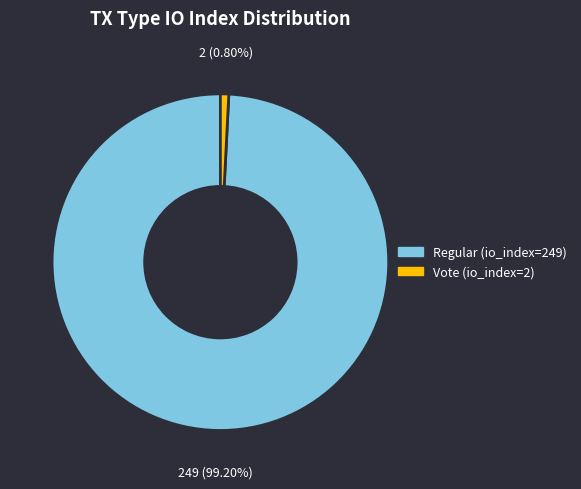

Which category accounts for the majority?

Regular (io_index=249)